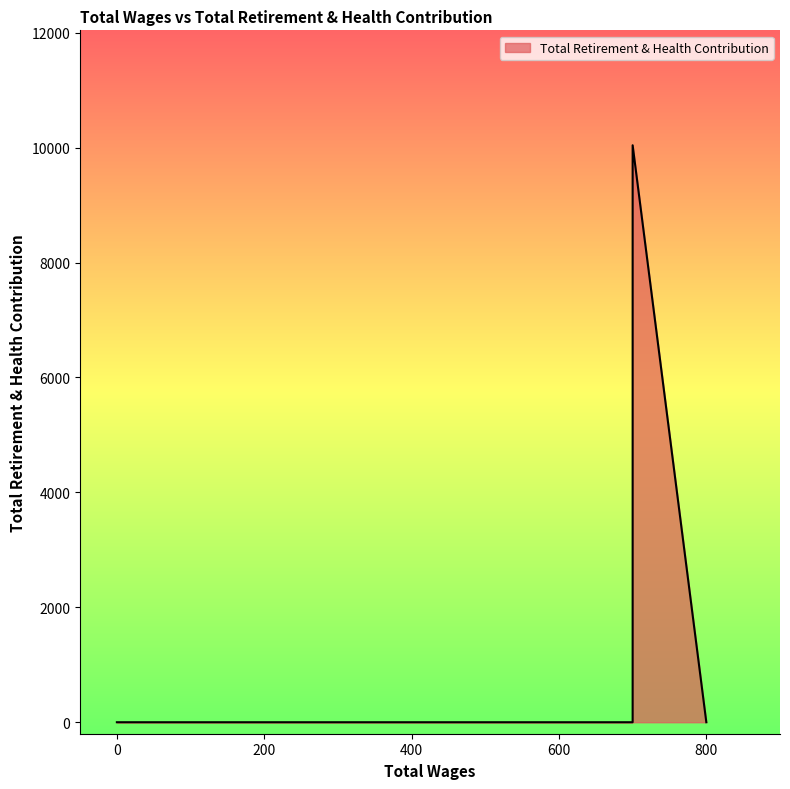

Reading left to right, list all the values displayed in this chart.

0	0	10041	0	0	0